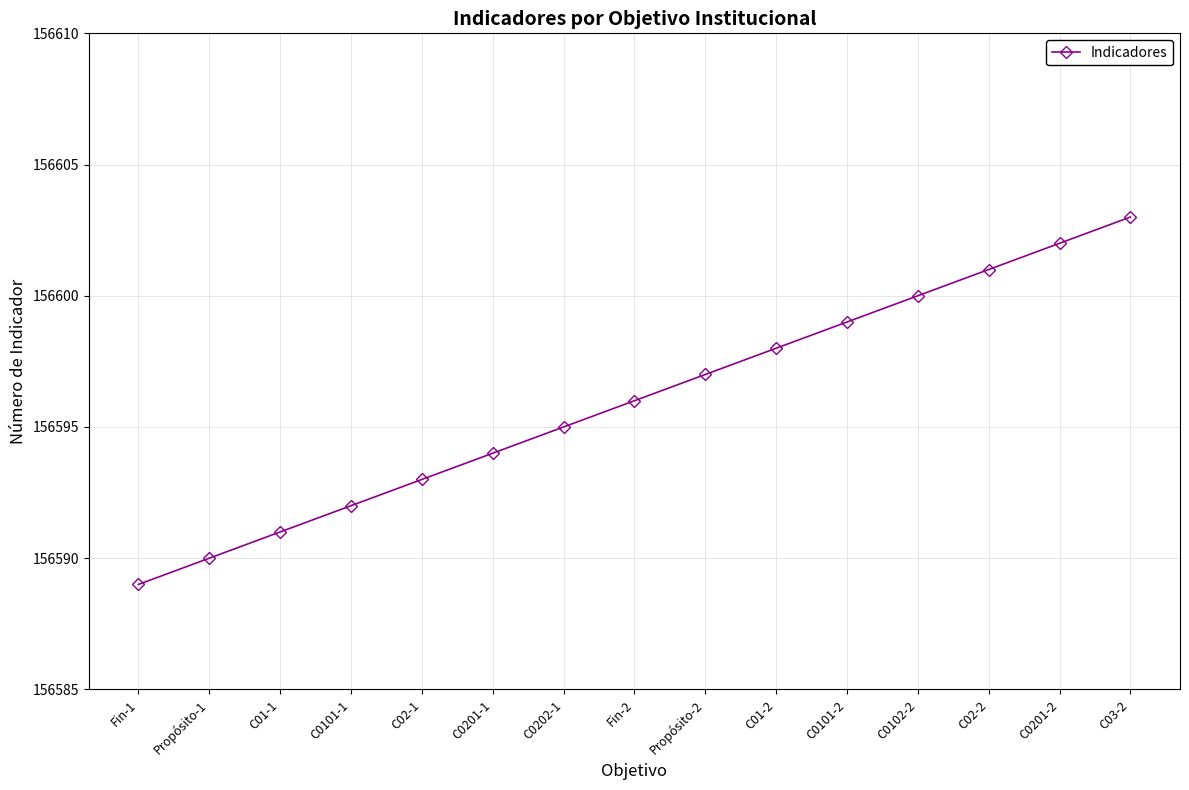

How many data points are less than 156596?

7